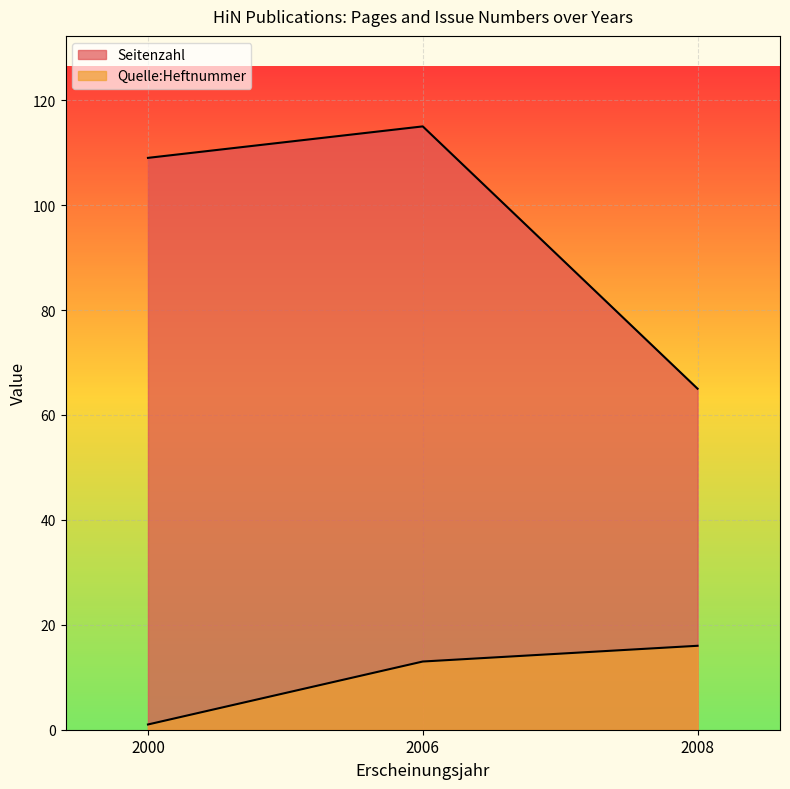

Reading right to left, transcribe all the data shown in this chart.

Seitenzahl: 2008=65	2006=115	2000=109
Quelle:Heftnummer: 2008=16	2006=13	2000=1